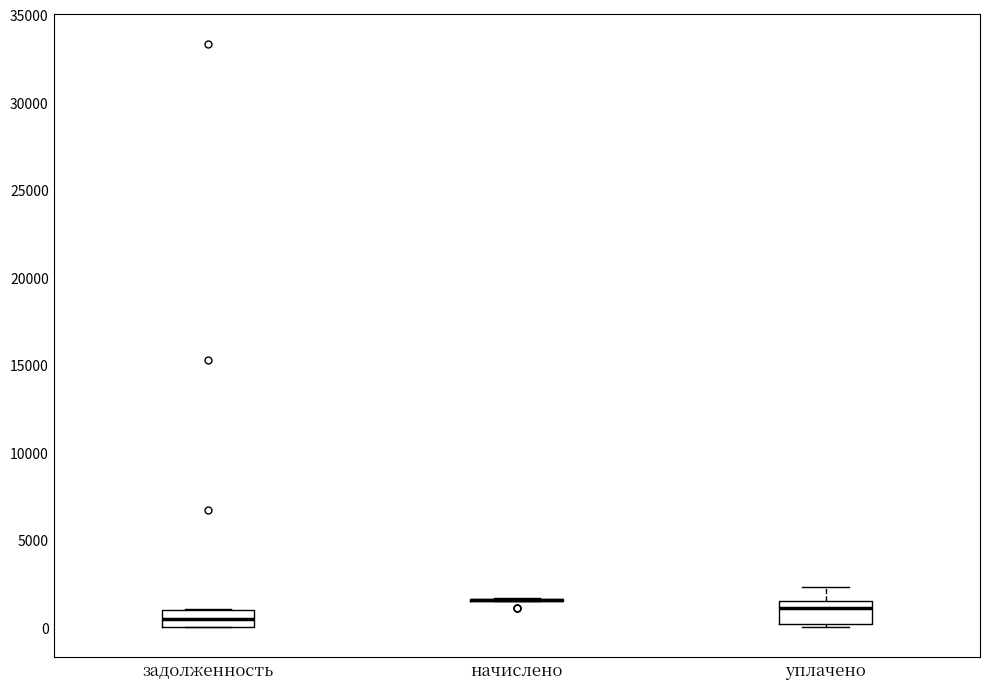

Reading left to right, transcribe this box plot: for each box, give where its median line is, the range the box spans, and where its two whiskers end, as read against the y-axis. The values are not printed on the chart, so give them approximately, as read against the axis.

задолженность: median 500, box 0 to 1000, whiskers 0 to 1000
начислено: box collapsed to a line at 1500, whiskers 1500 to 1500
уплачено: median 1000, box 0 to 1500, whiskers 0 (just below the box's lower edge) to 2500